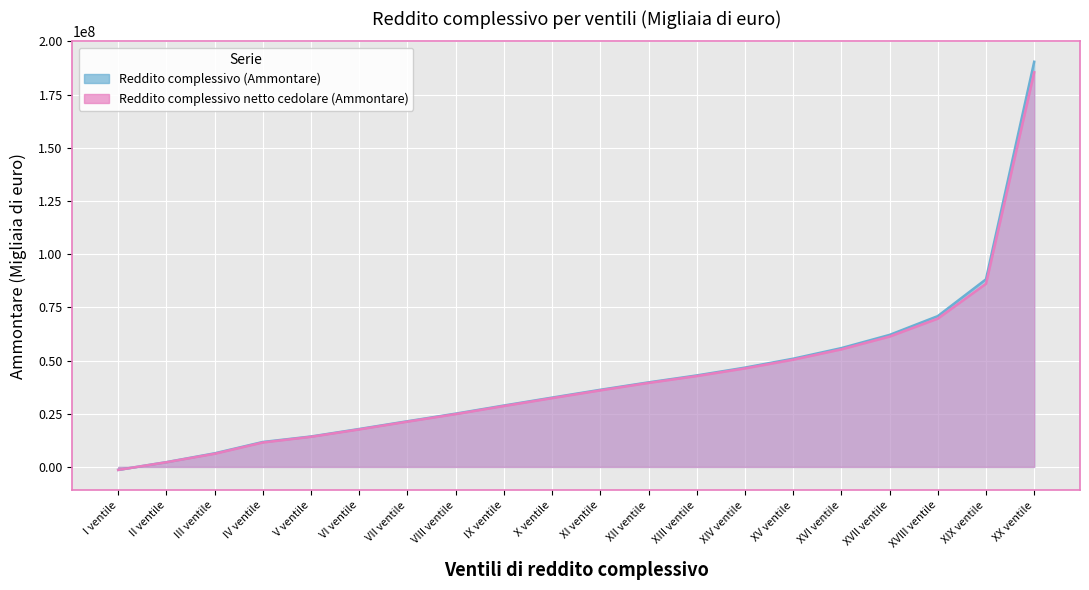

Between XIV ventile and XIX ventile, which is larger?

XIX ventile